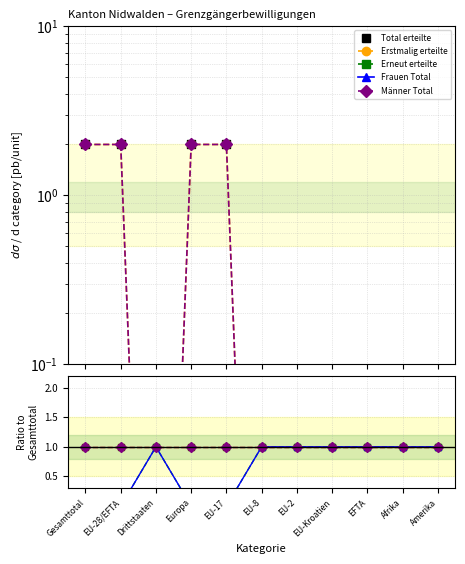

What position from the left is EU-2?

7